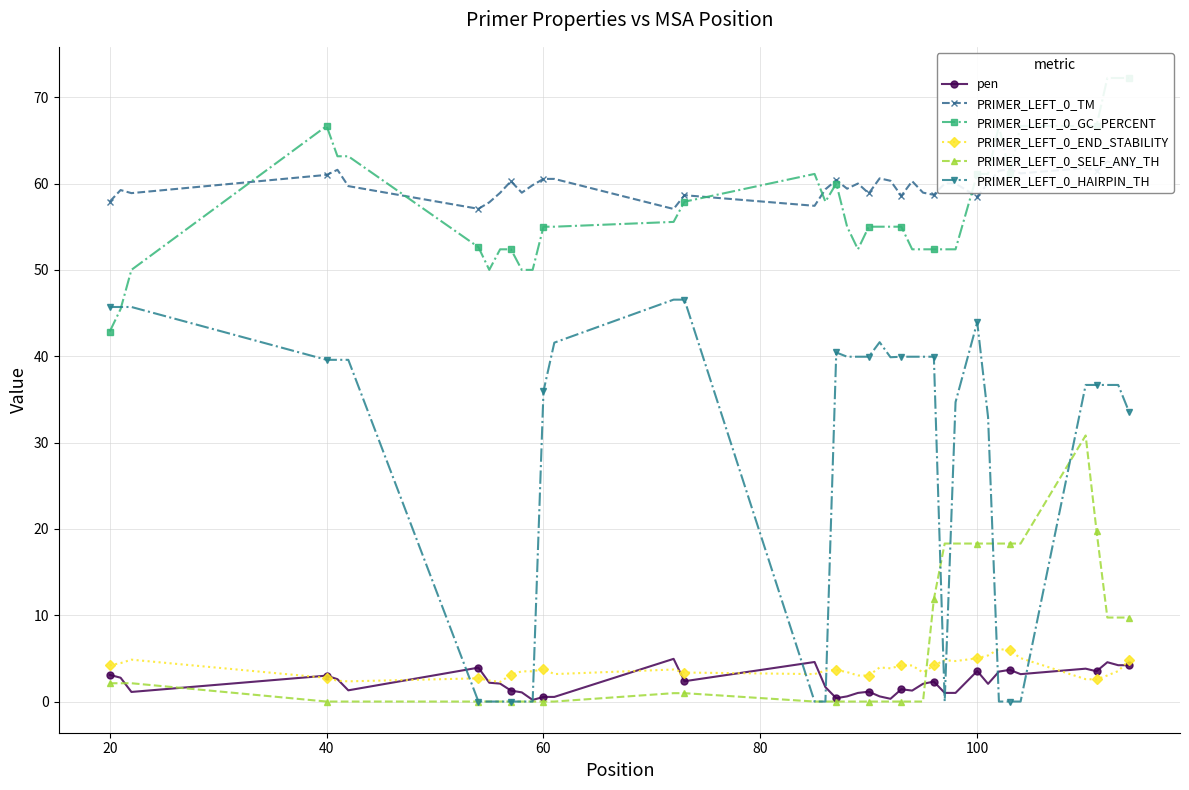

What are all the series names shown in the legend?

pen, PRIMER_LEFT_0_TM, PRIMER_LEFT_0_GC_PERCENT, PRIMER_LEFT_0_END_STABILITY, PRIMER_LEFT_0_SELF_ANY_TH, PRIMER_LEFT_0_HAIRPIN_TH